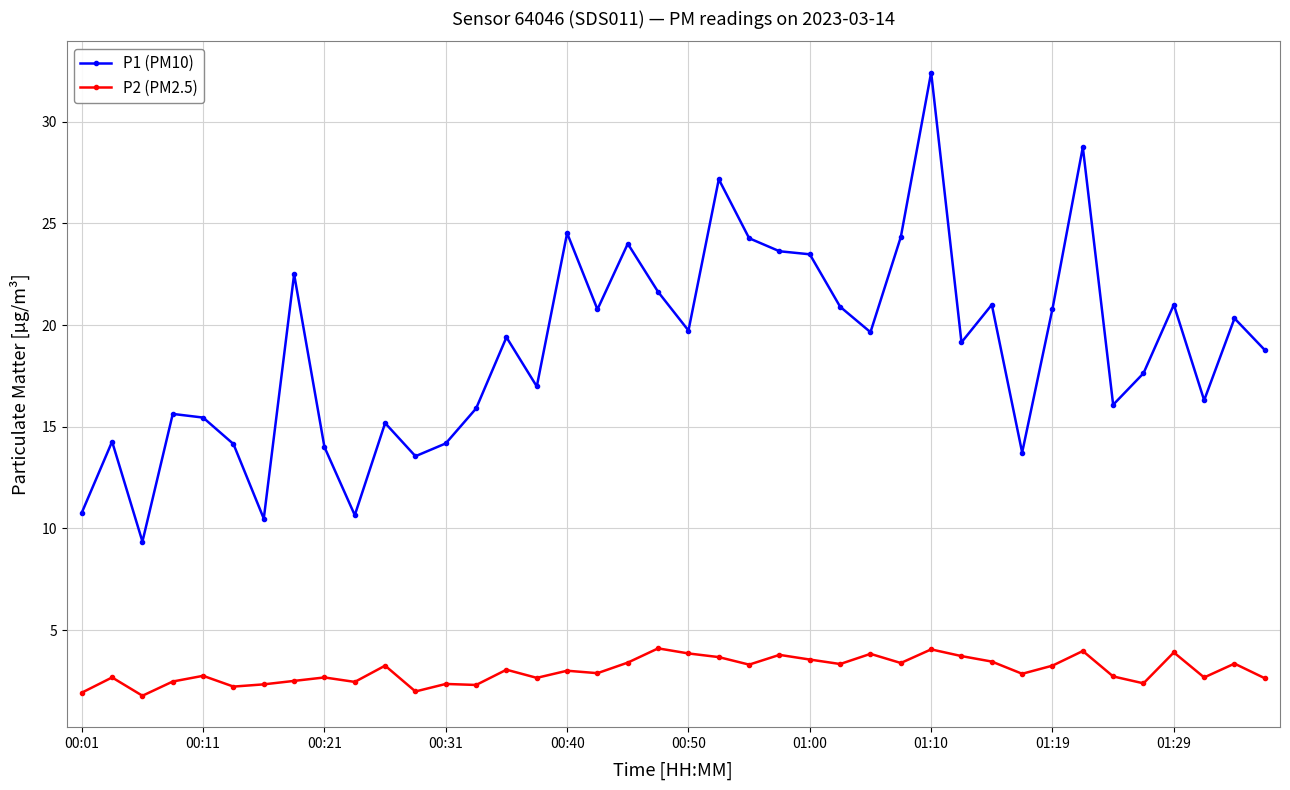

What is the difference between the second highest and second lowest values in the P1 (PM10) series?

18.3